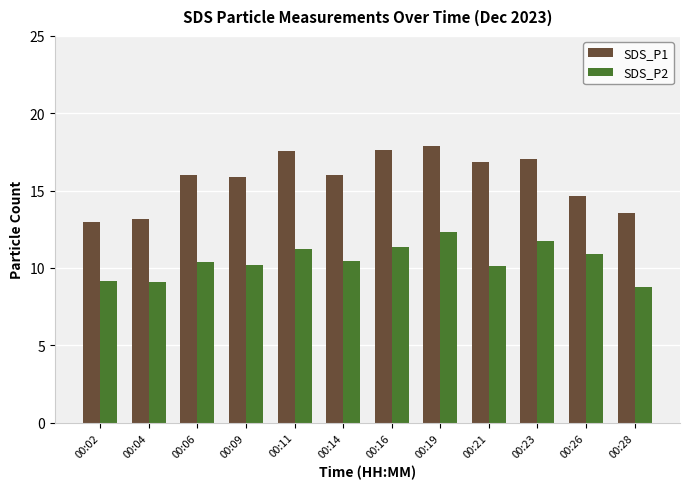

Is the value of SDS_P1 at 00:14 greater than the value of SDS_P2 at 00:23?

Yes